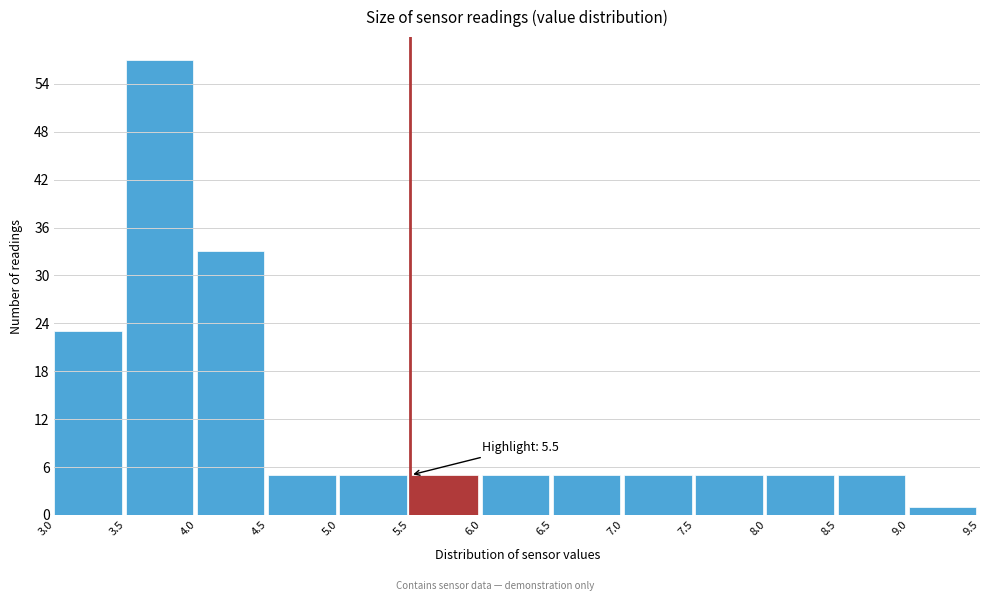

Which range on the x-axis has the tallest bar?

3.5 to 4.0